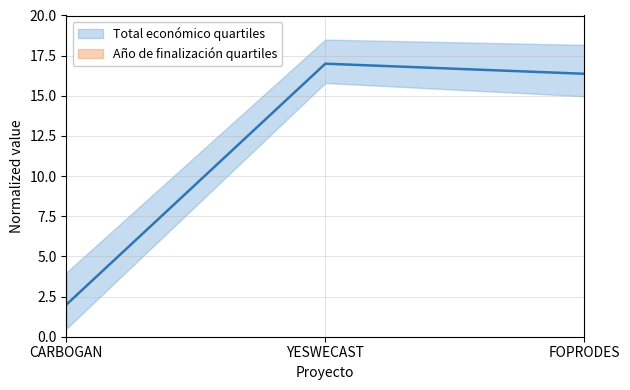

What are all the series names shown in the legend?

Total económico quartiles, Año de finalización quartiles